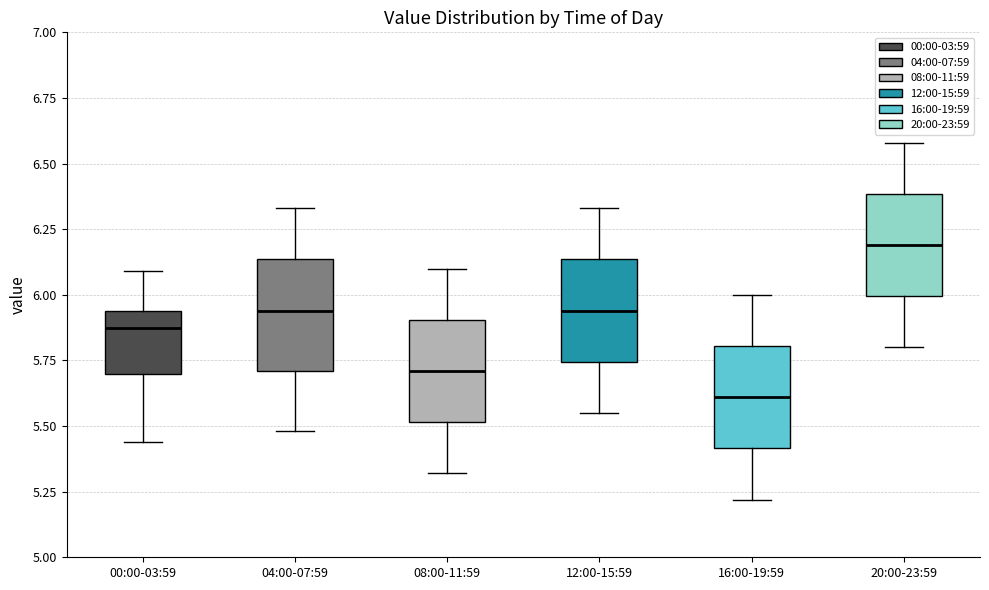

Which box has the highest median line?

20:00-23:59